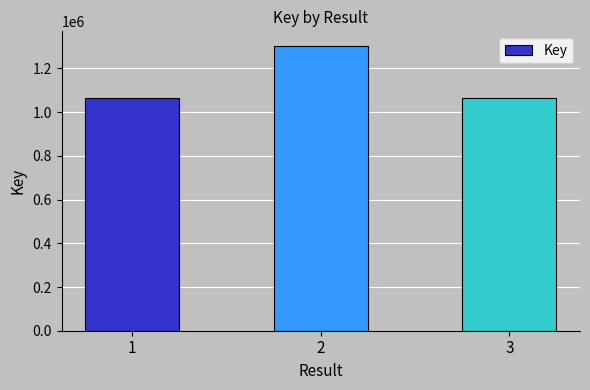

What is the greatest value displayed?

1304527